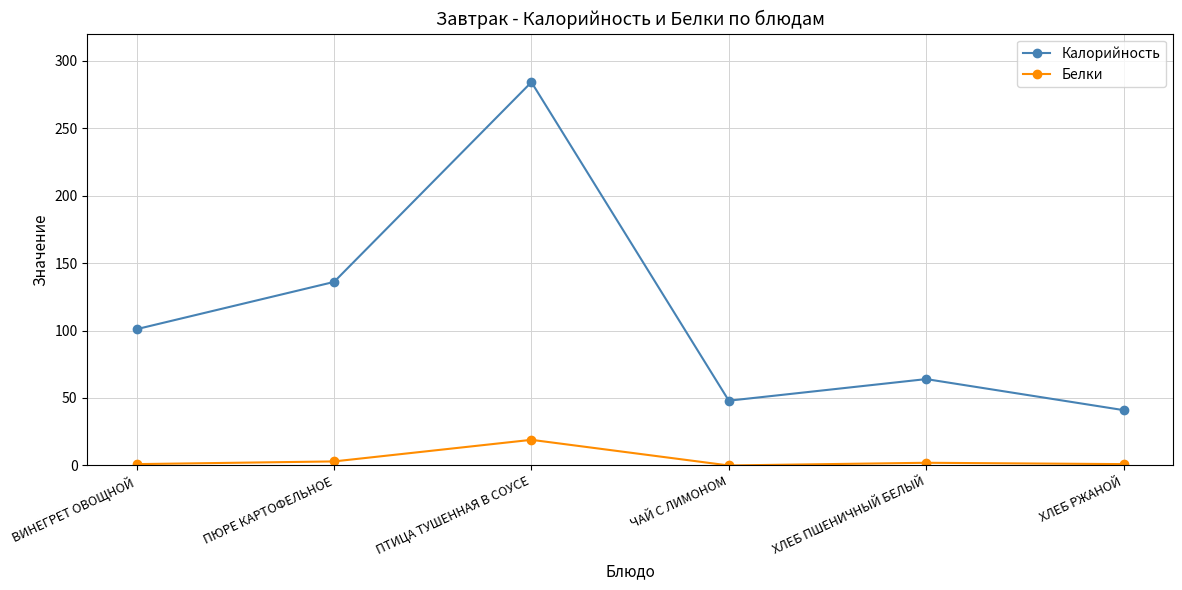

Rank the series at ВИНЕГРЕТ ОВОЩНОЙ from highest to lowest value.

Калорийность, Белки